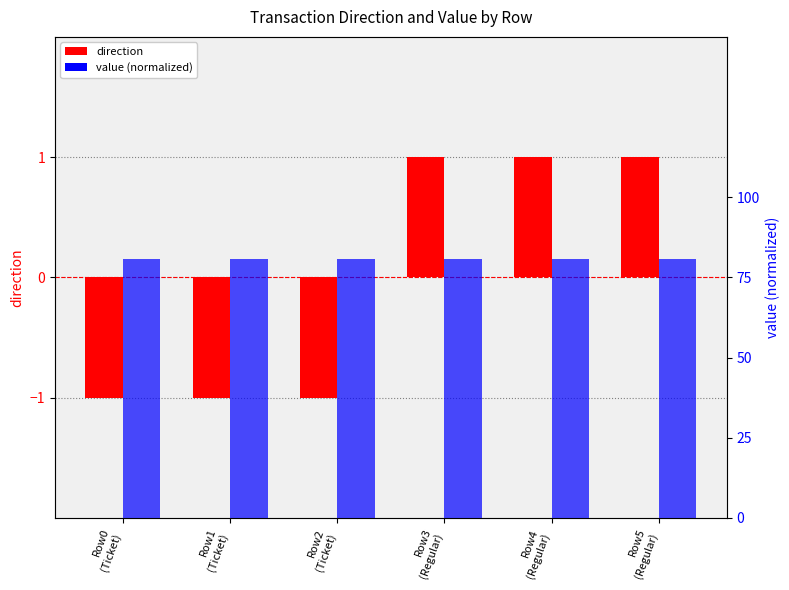

Reading right to left, list all the values displayed in this chart.

direction: 1.0	1.0	1.0	-1.0	-1.0	-1.0
value (normalized): 80.9	80.9	80.9	80.9	80.9	80.9